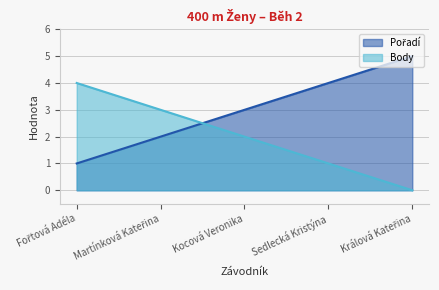

What is the sum of all Body values?

10